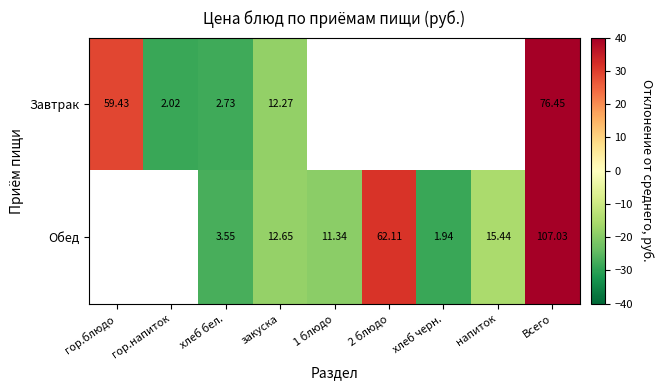

At закуска, list the series in order from largest to smallest.

Обед, Завтрак